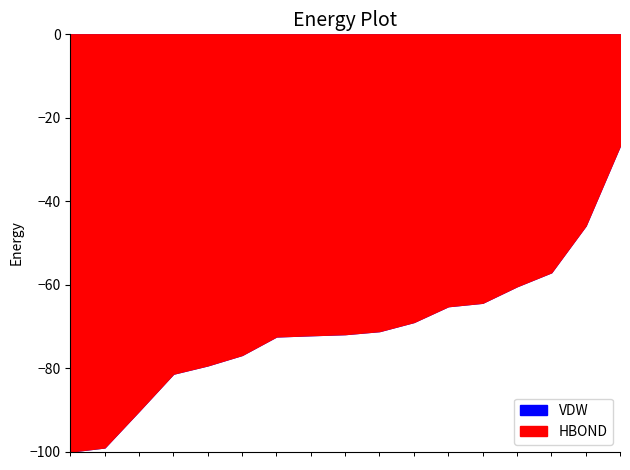

What value does the VDW series have at 3s-1597?

0.8